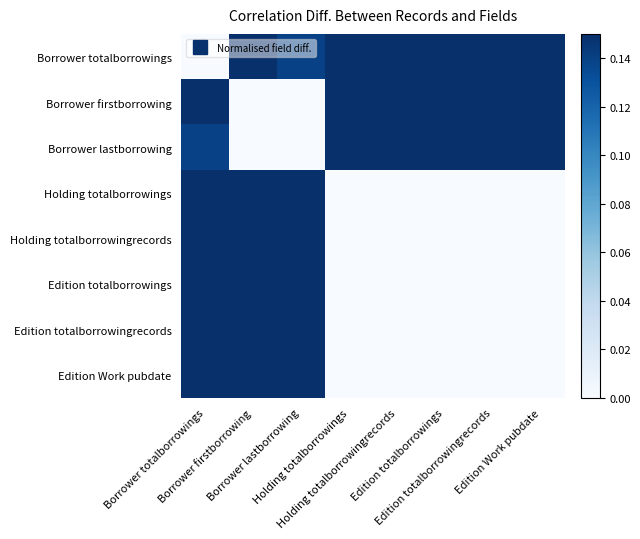

At Holding totalborrowingrecords, list the series in order from smallest to largest.

Holding totalborrowings, Holding totalborrowingrecords, Edition totalborrowings, Edition totalborrowingrecords, Edition Work pubdate, Borrower totalborrowings, Borrower firstborrowing, Borrower lastborrowing